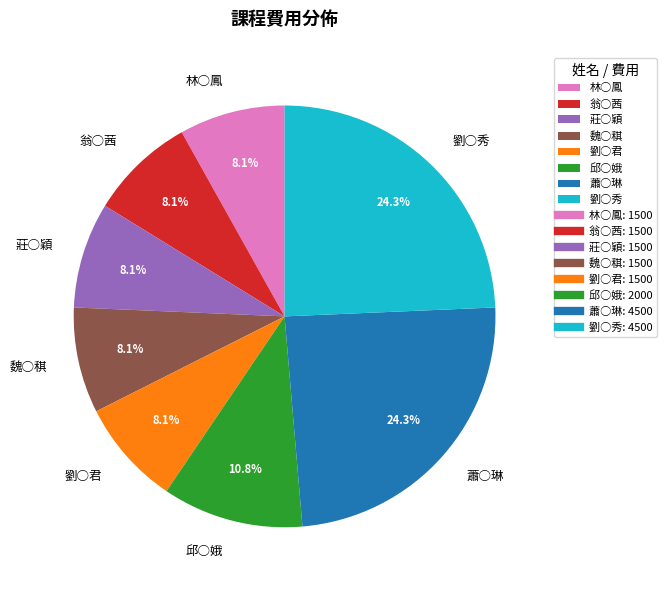

Does 蕭○琳 account for over 50% of the chart?

No